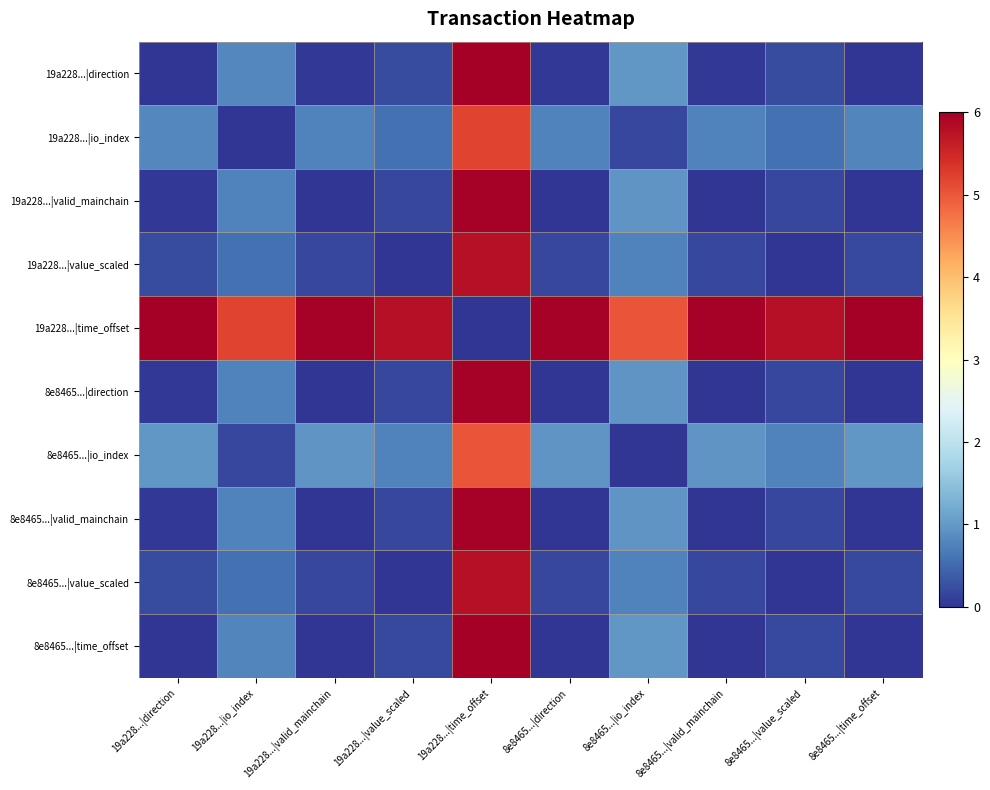

What is the difference between the highest and lowest values at 19a228...|time_offset?

6.0